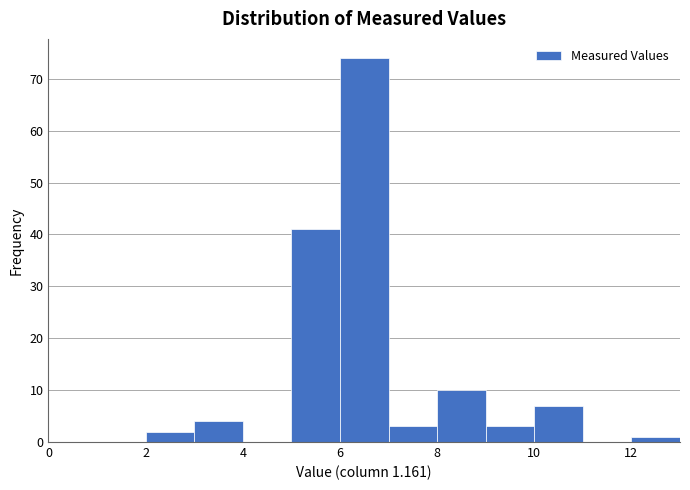

How tall is the bar that spans 6 to 7 on the x-axis? The values are not printed on the chart, so give them approximately, as read against the axis.

74